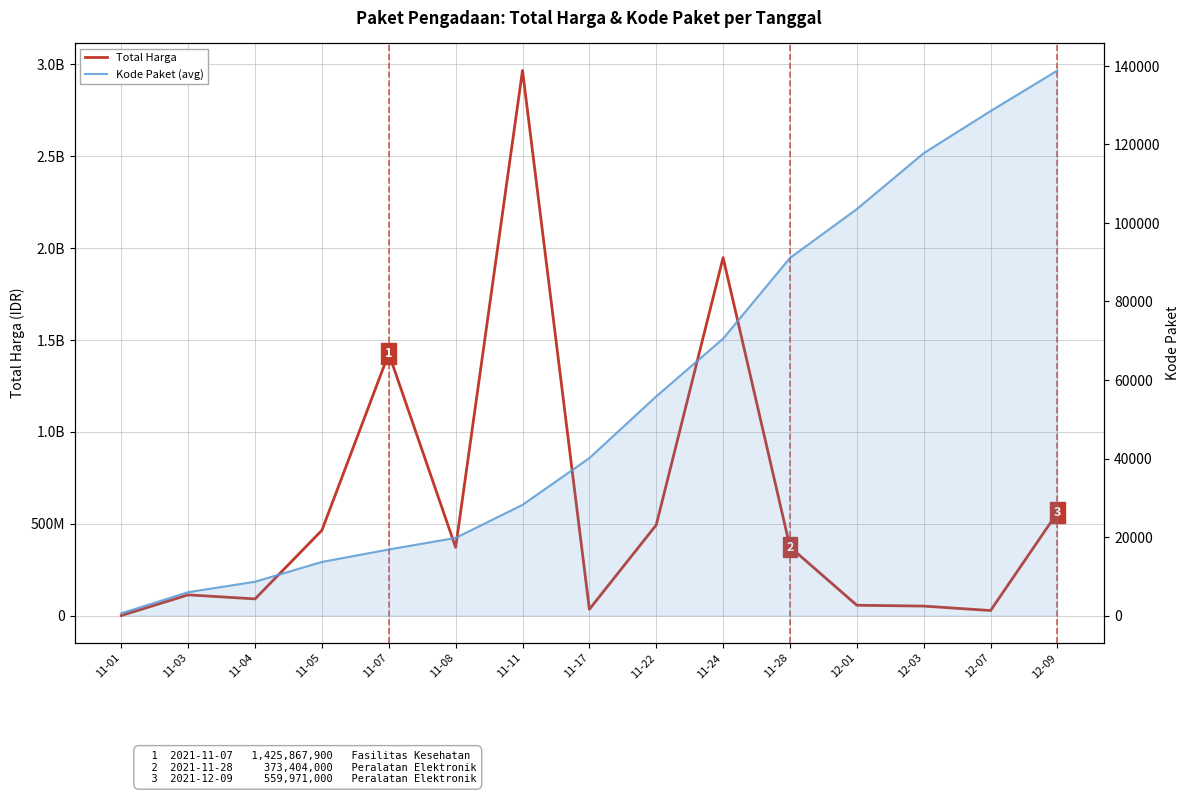

Does the chart have visible grid lines?

Yes